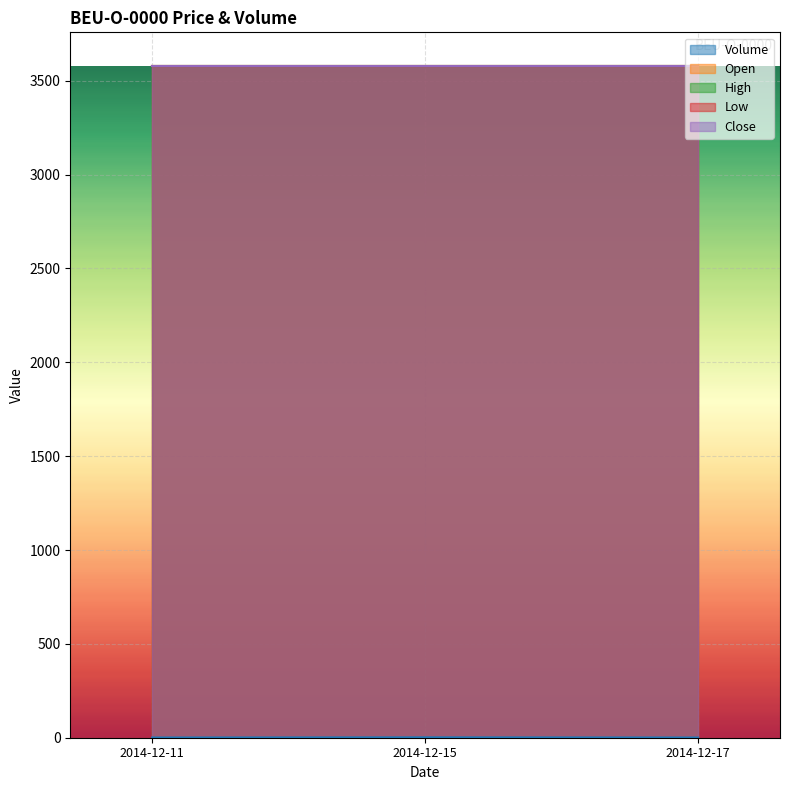

What are all the series names shown in the legend?

Volume, Open, High, Low, Close